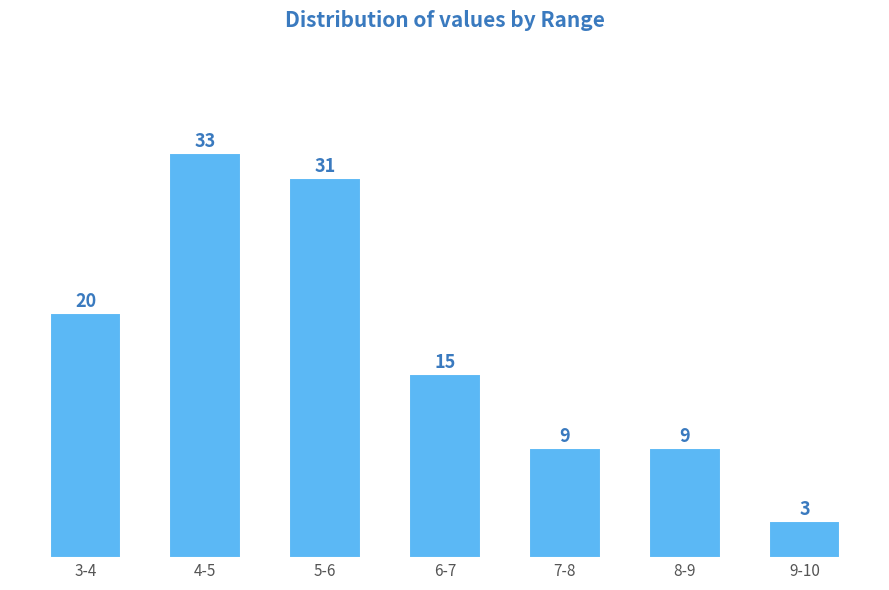

Reading left to right, list all the values displayed in this chart.

3-4=20	4-5=33	5-6=31	6-7=15	7-8=9	8-9=9	9-10=3